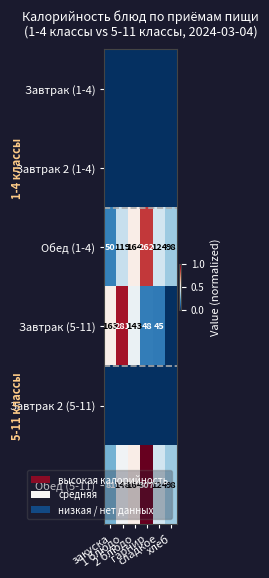

What is the difference between the maximum and minimum values in the Обед (1-4) series?

212